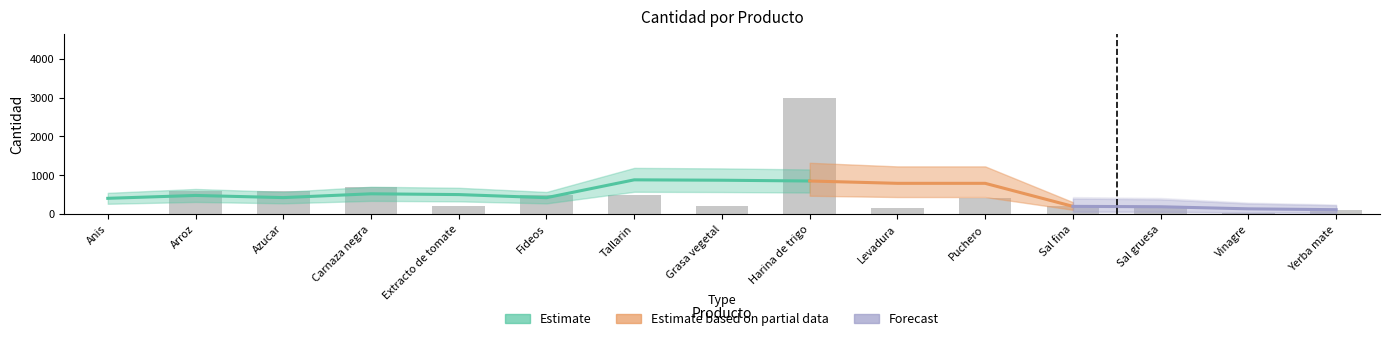

What is the minimum value shown in the chart?

10